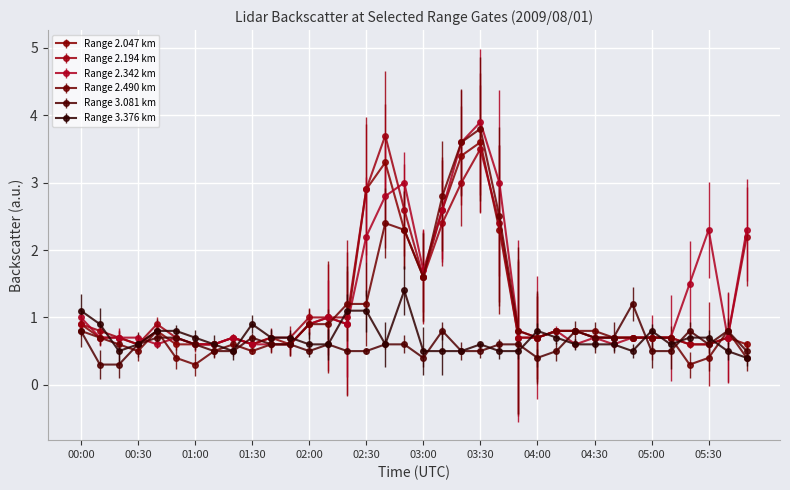

What is the value of the Range 2.047 km point at the 9th from the left?

0.7